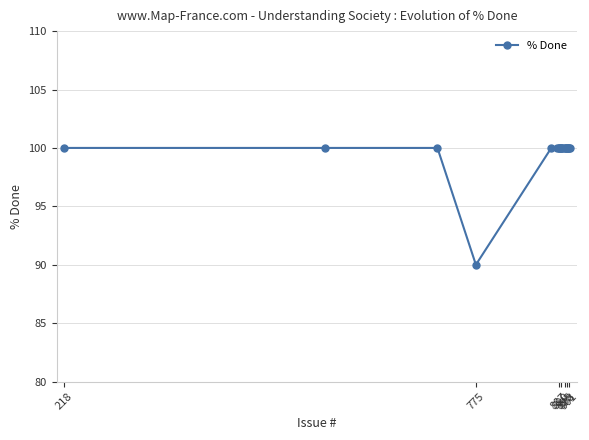

What is the average value?

100